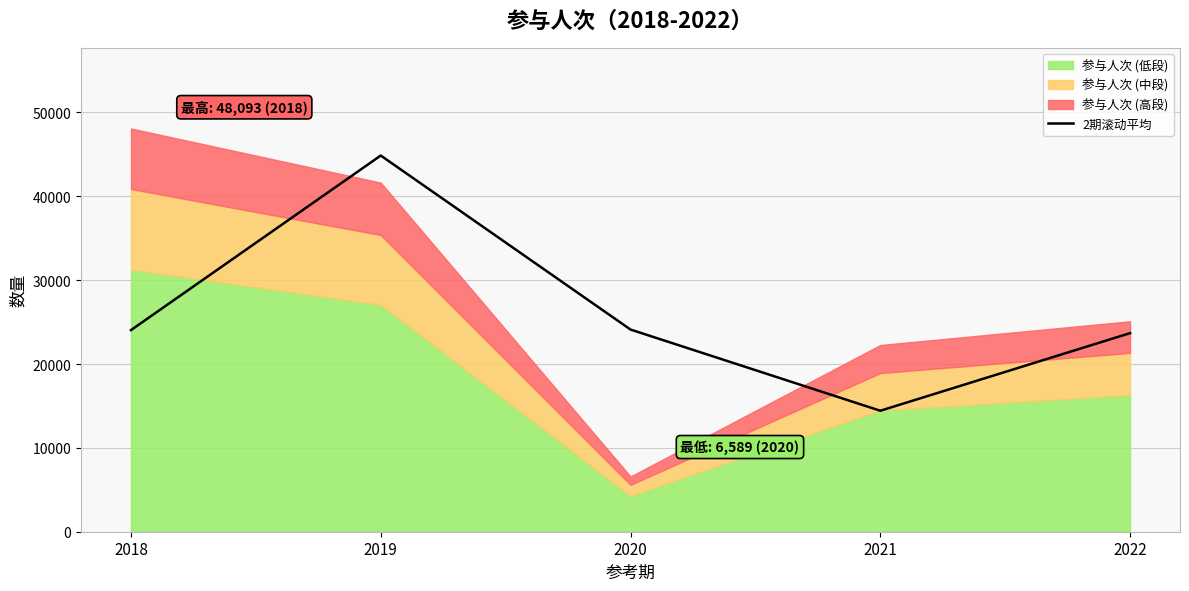

Which label corresponds to the largest value in the chart?

2019